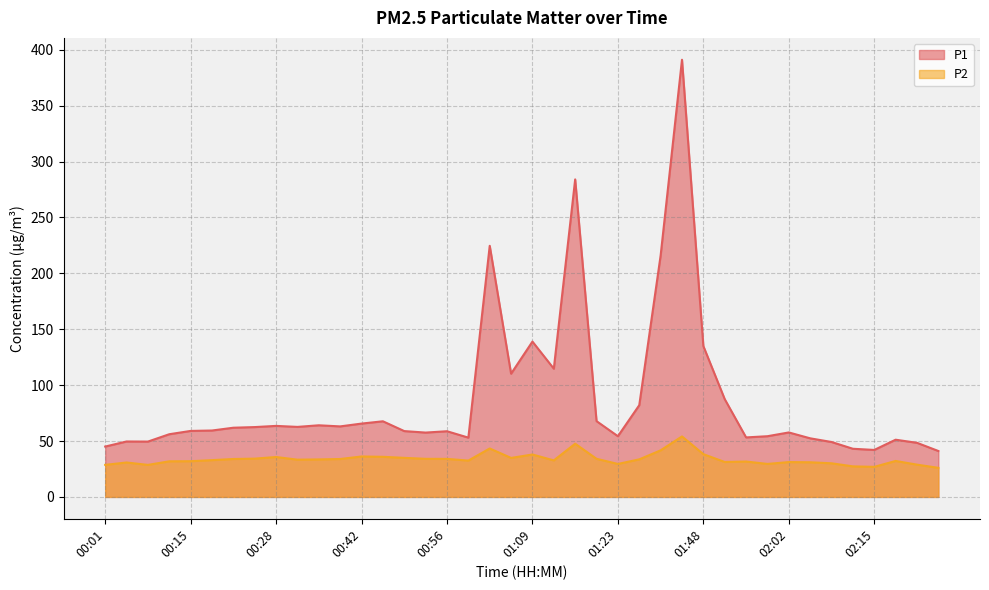

Rank the series at 00:35 from lowest to highest value.

P2, P1